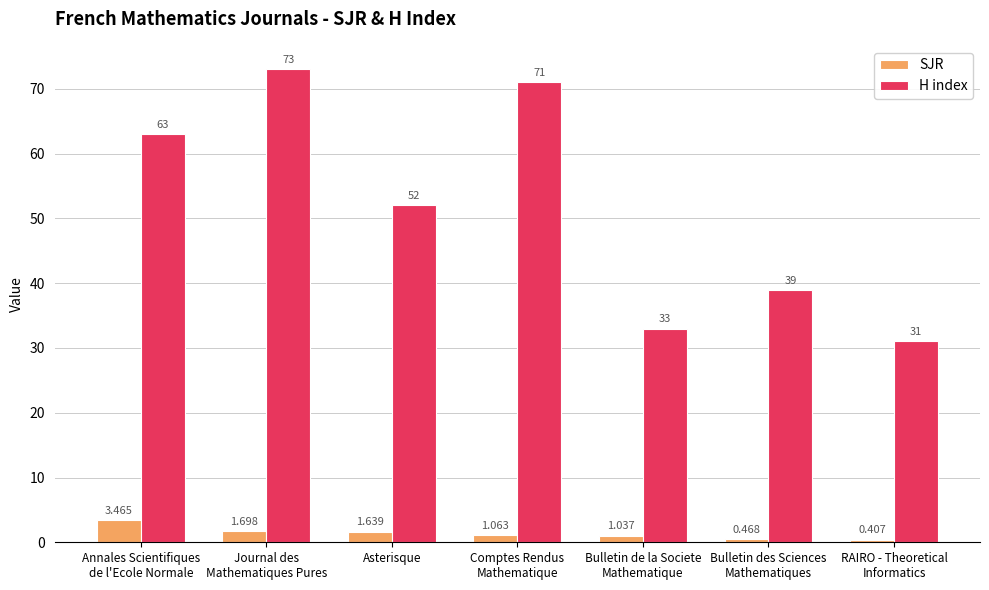

Rank the categories by SJR value from highest to lowest.

Annales Scientifiques
de l'Ecole Normale, Journal des
Mathematiques Pures, Asterisque, Comptes Rendus
Mathematique, Bulletin de la Societe
Mathematique, Bulletin des Sciences
Mathematiques, RAIRO - Theoretical
Informatics